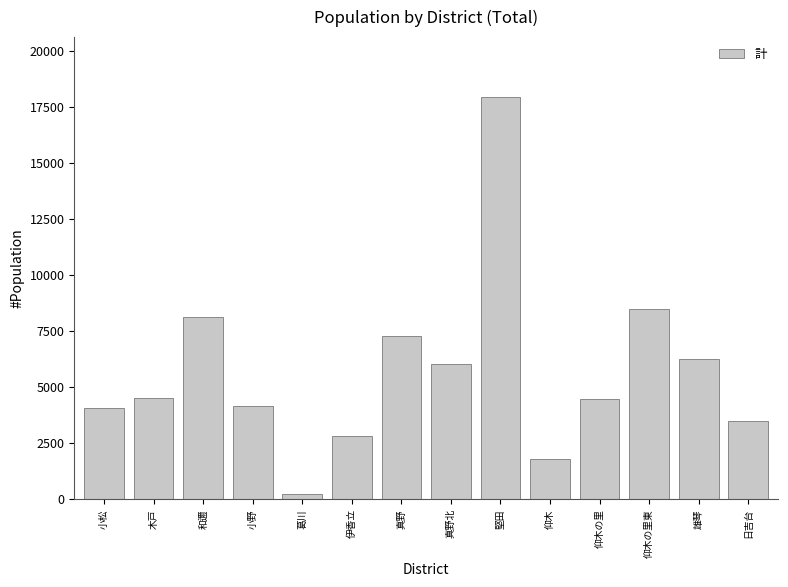

What value does the data have at 木戸?

4499